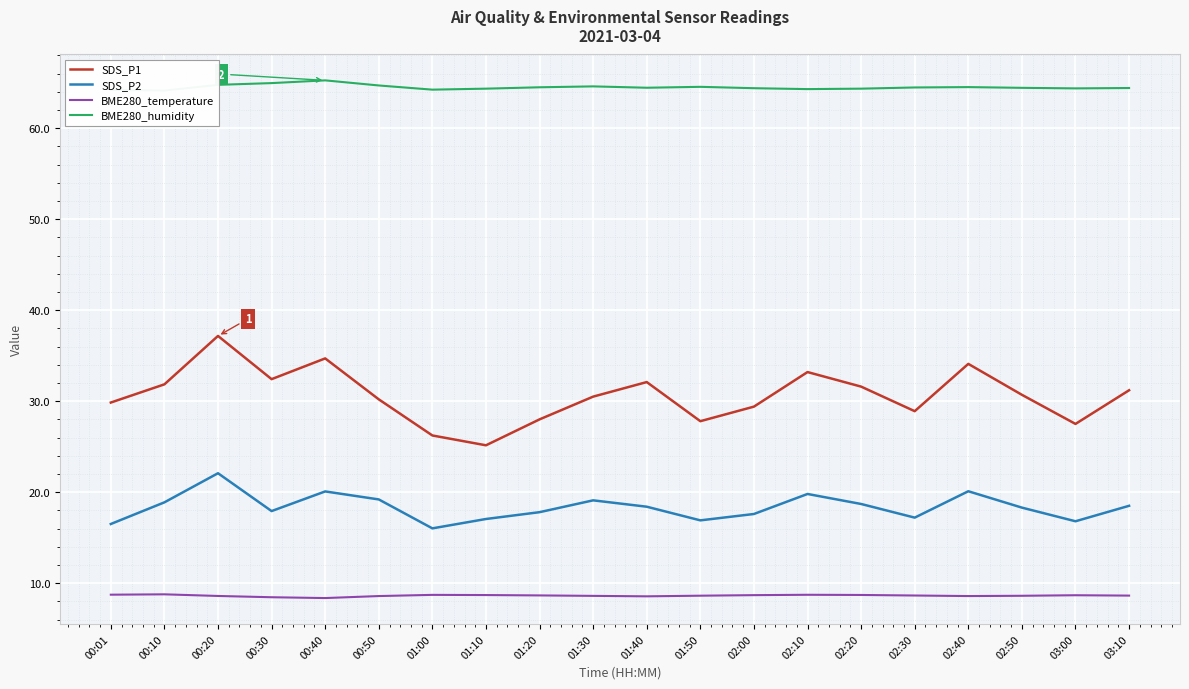

What is the maximum value for SDS_P1?

37.2